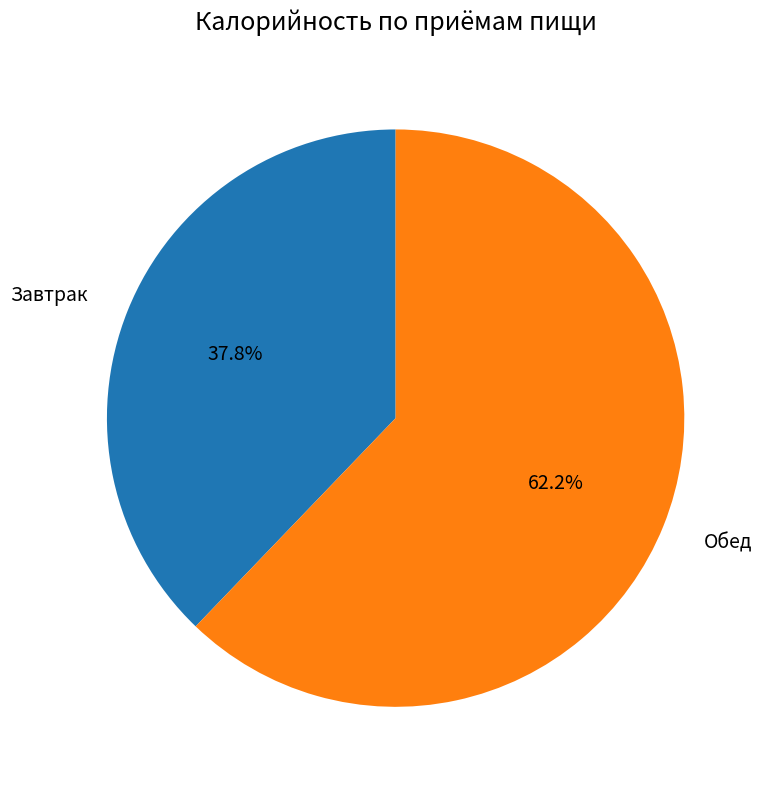

Approximately how many times larger is the value at Завтрак compared to Обед?

0.6